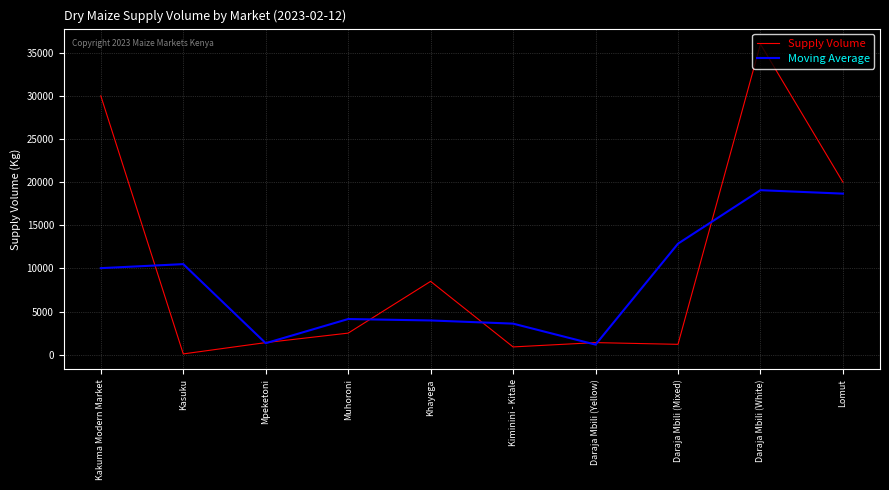

At which label does Moving Average reach its peak?

Daraja Mbili (White)